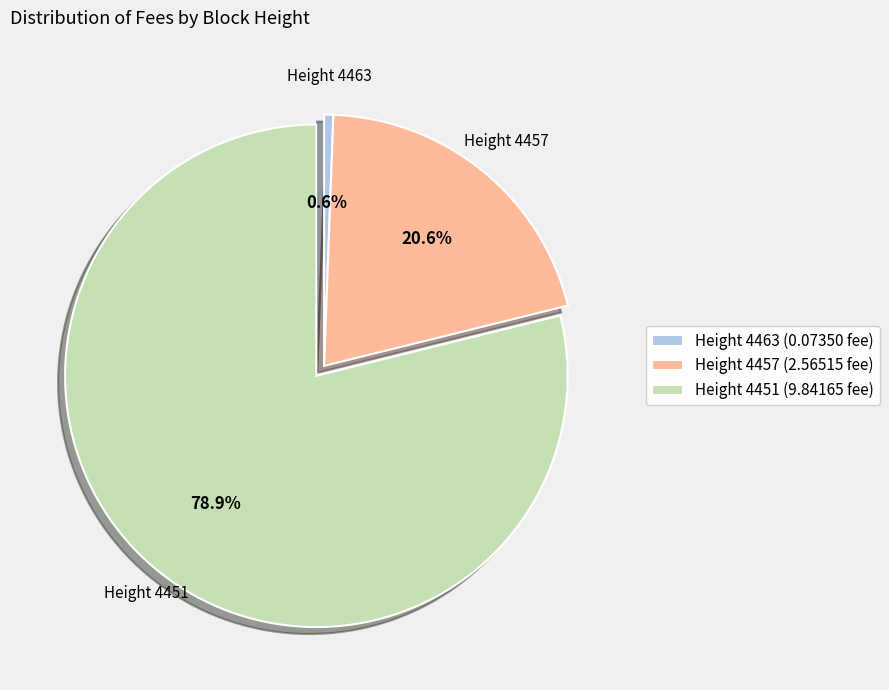

Which slice is the largest?

Height 4451 (9.84165 fee)